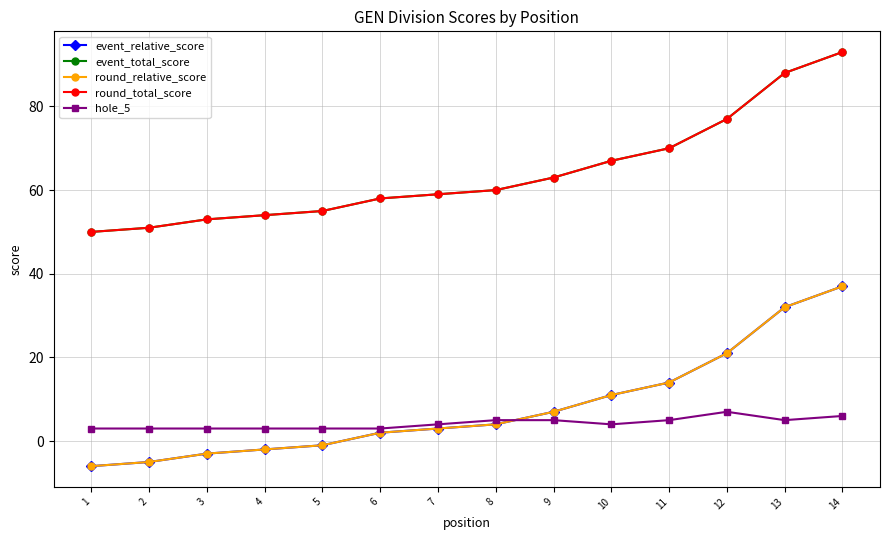

Is this an area chart (filled region under the line)?

No